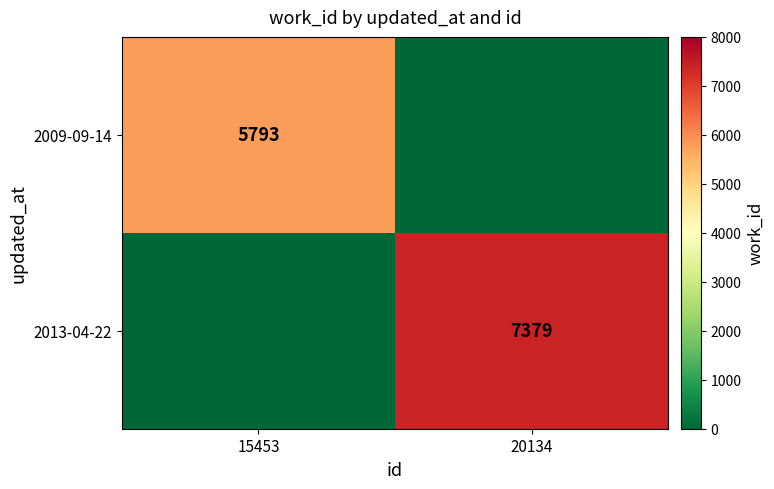

The 2013-04-22 series shows 12327 at 20134. True or false?

False